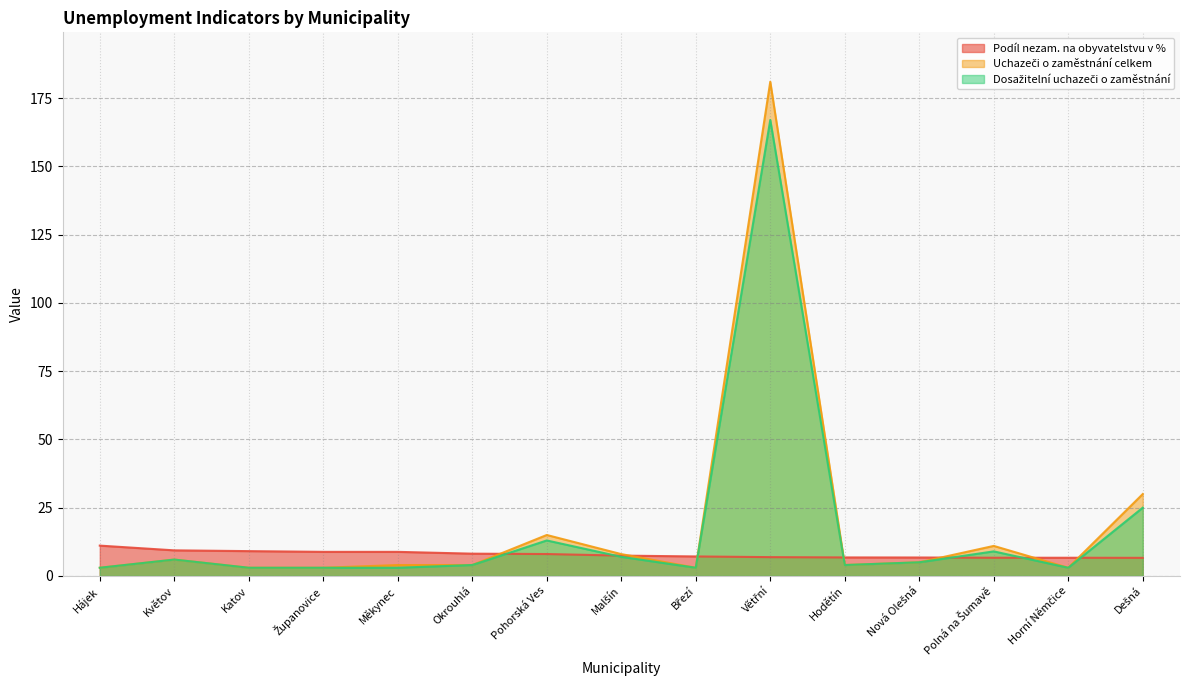

At which label does Uchazeči o zaměstnání celkem first exceed 4?

Květov